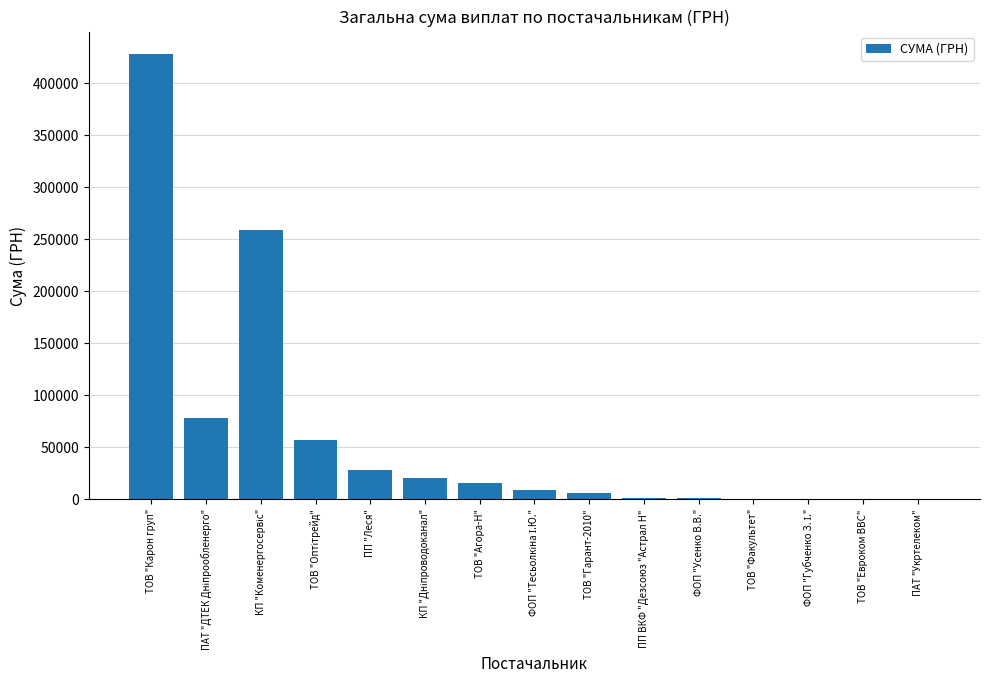

What is the greatest value displayed?

428254.7